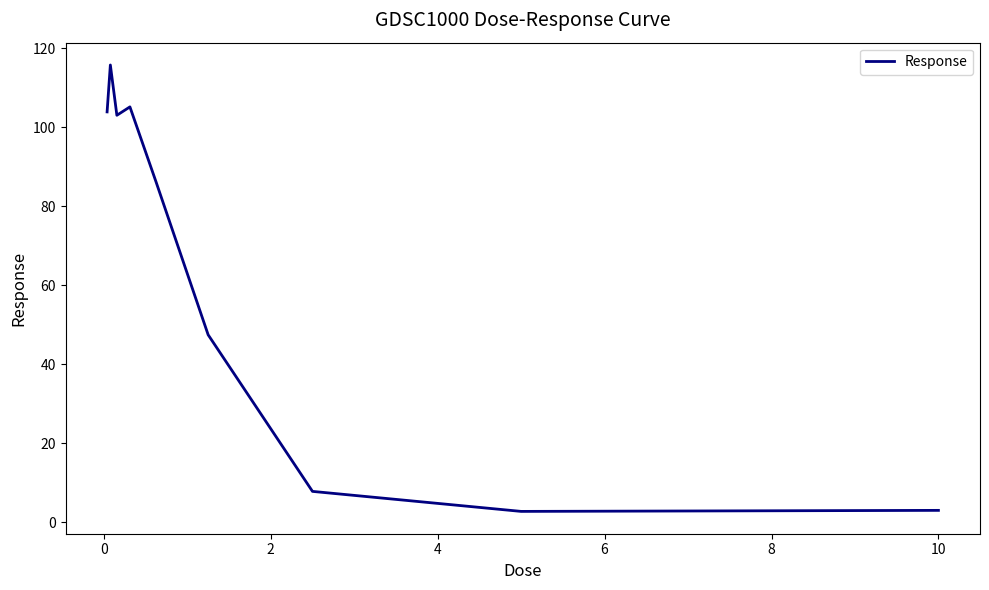

What is the difference between the maximum and minimum values?

113.0